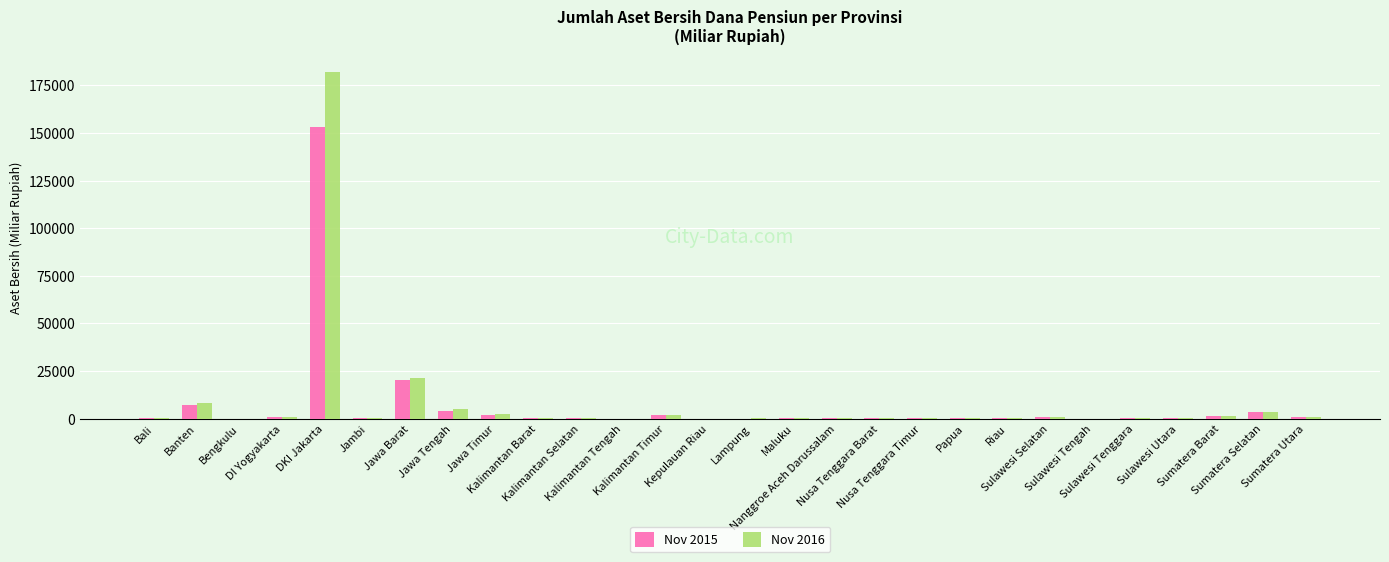

True or false: Nov 2016 has a value of 442.3 at Nusa Tenggara Timur.

True